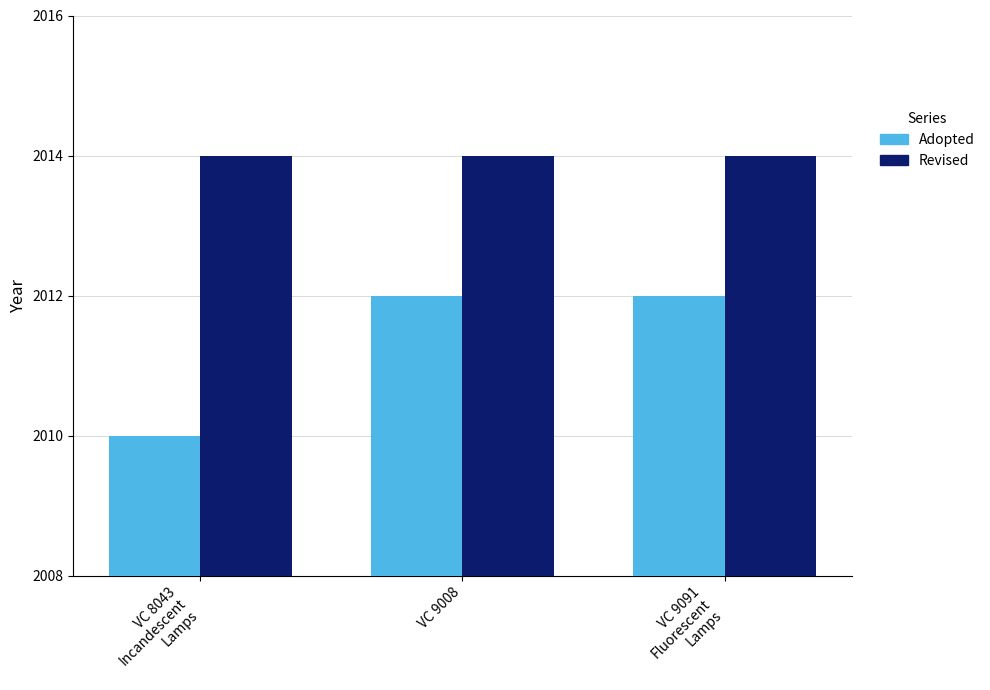

Rank the series at VC 8043
Incandescent
Lamps from lowest to highest value.

Adopted, Revised